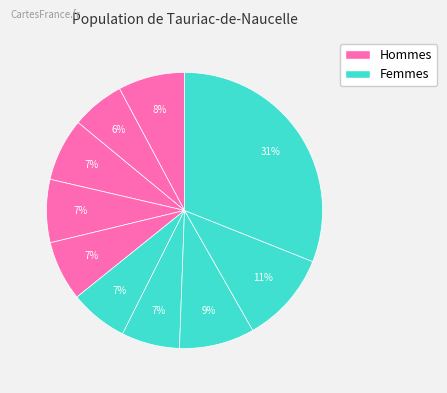

Count the number of slices in the pie.

10